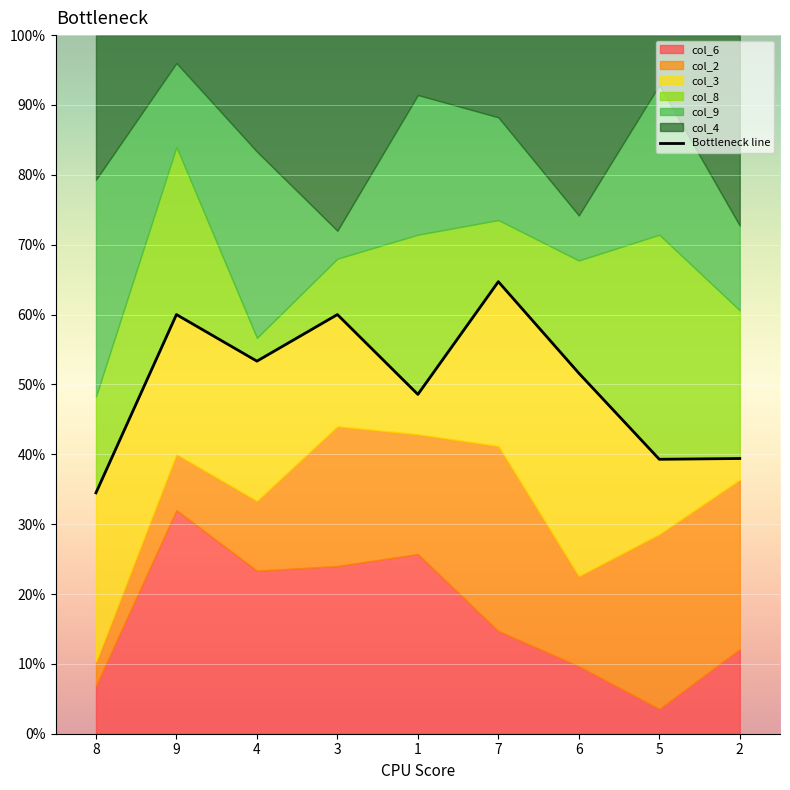

Rank the categories by value from lowest to highest.

8, 5, 2, 1, 6, 4, 9, 3, 7